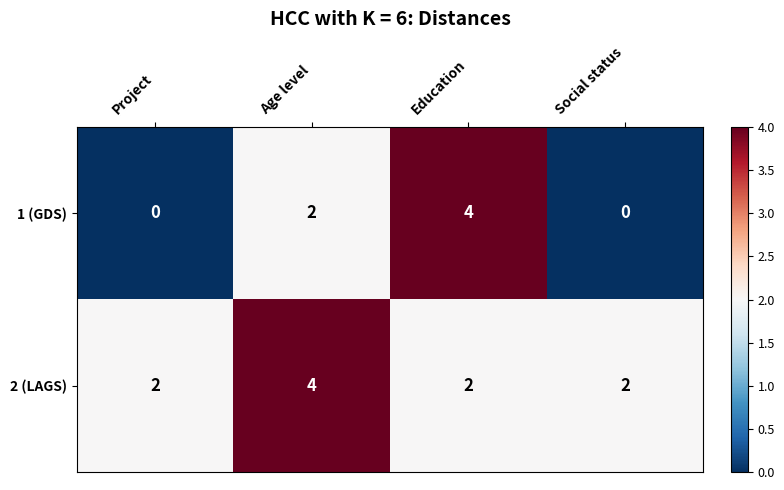

How many 1 (GDS) values are between 0 and 4?

4